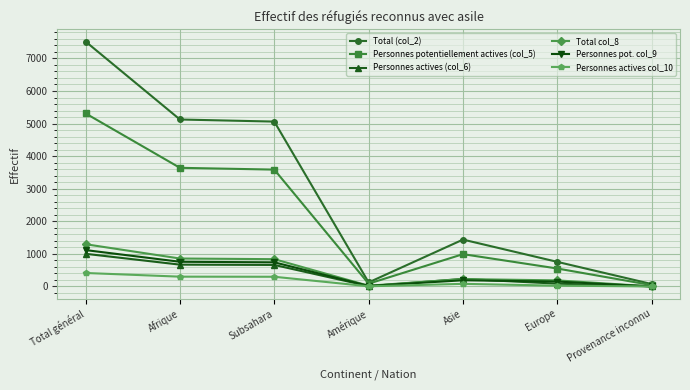

Count the number of data series in this chart.

6